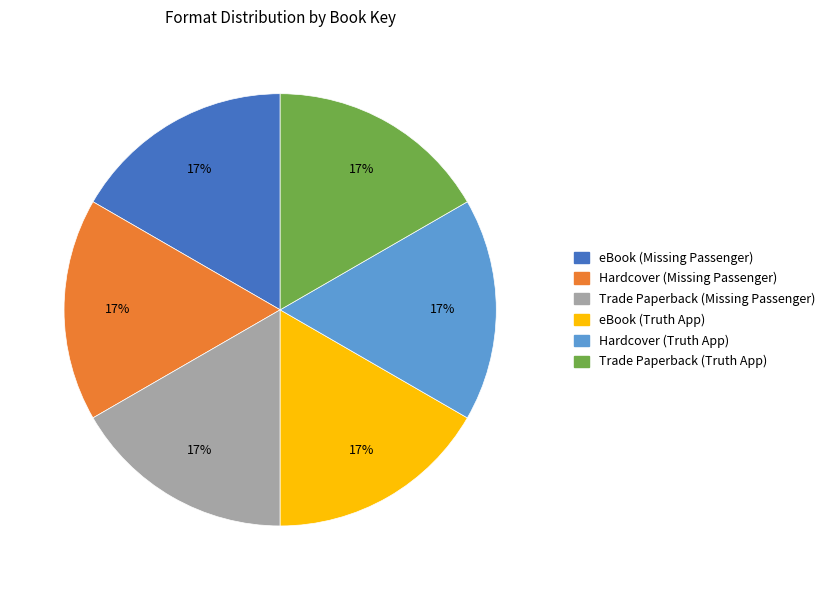

How many slices are in this pie chart?

6